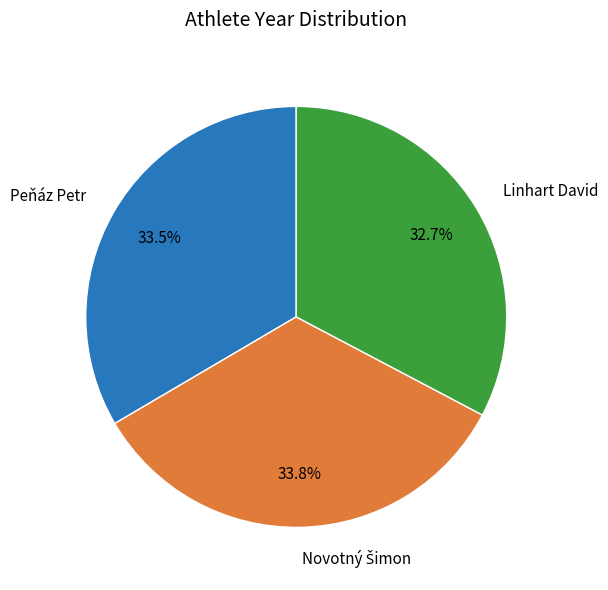

Which slice is the smallest?

Linhart David